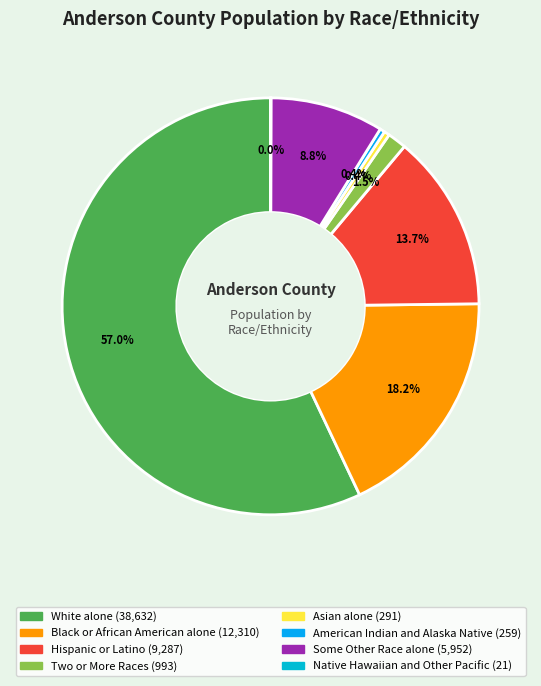

How many segments does this pie chart have?

8